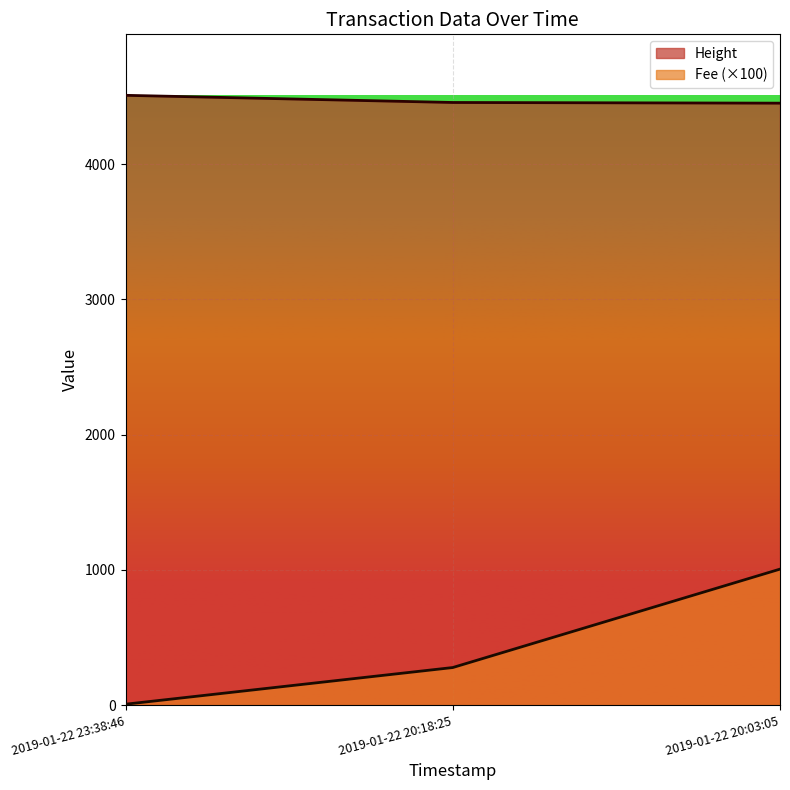

How many data points in Height are above 4456?

1